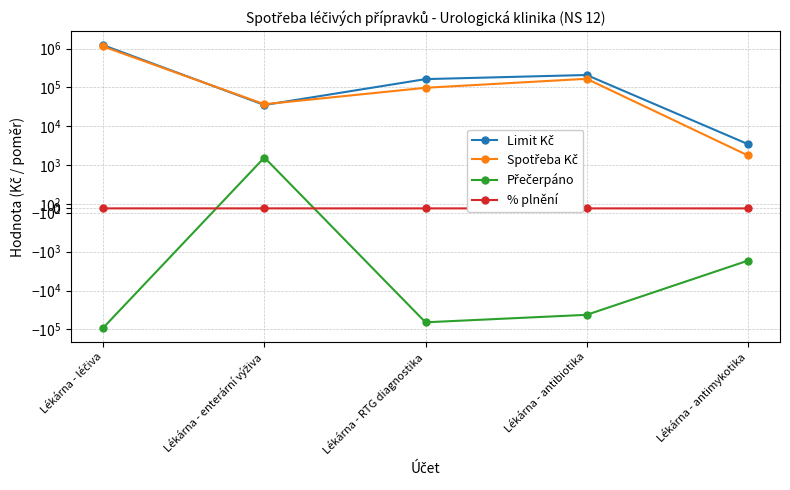

What is the spread (max minus min) of values at Lékárna - léčiva?

1309871.0